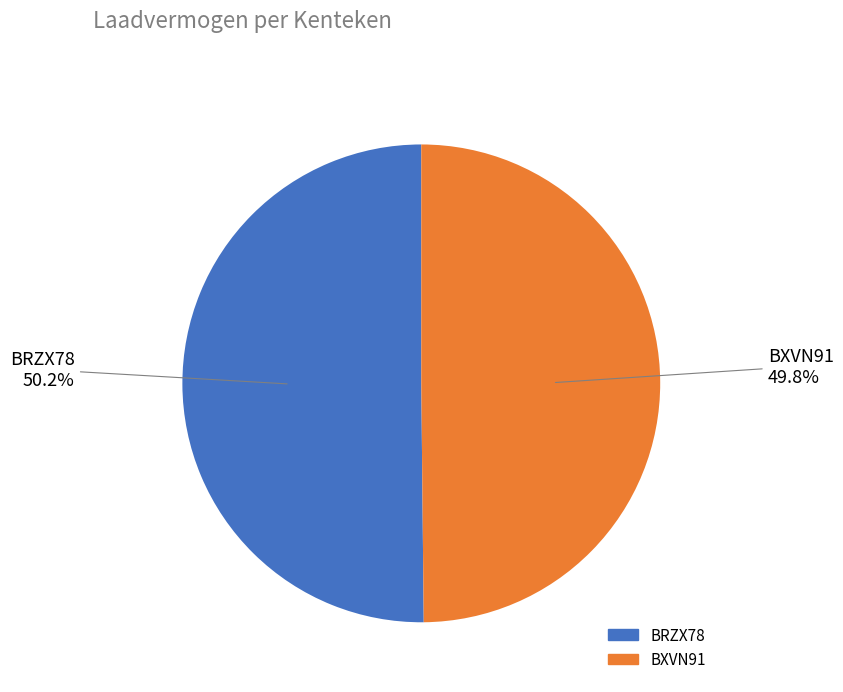

True or false: BXVN91 accounts for 50% of the total.

True